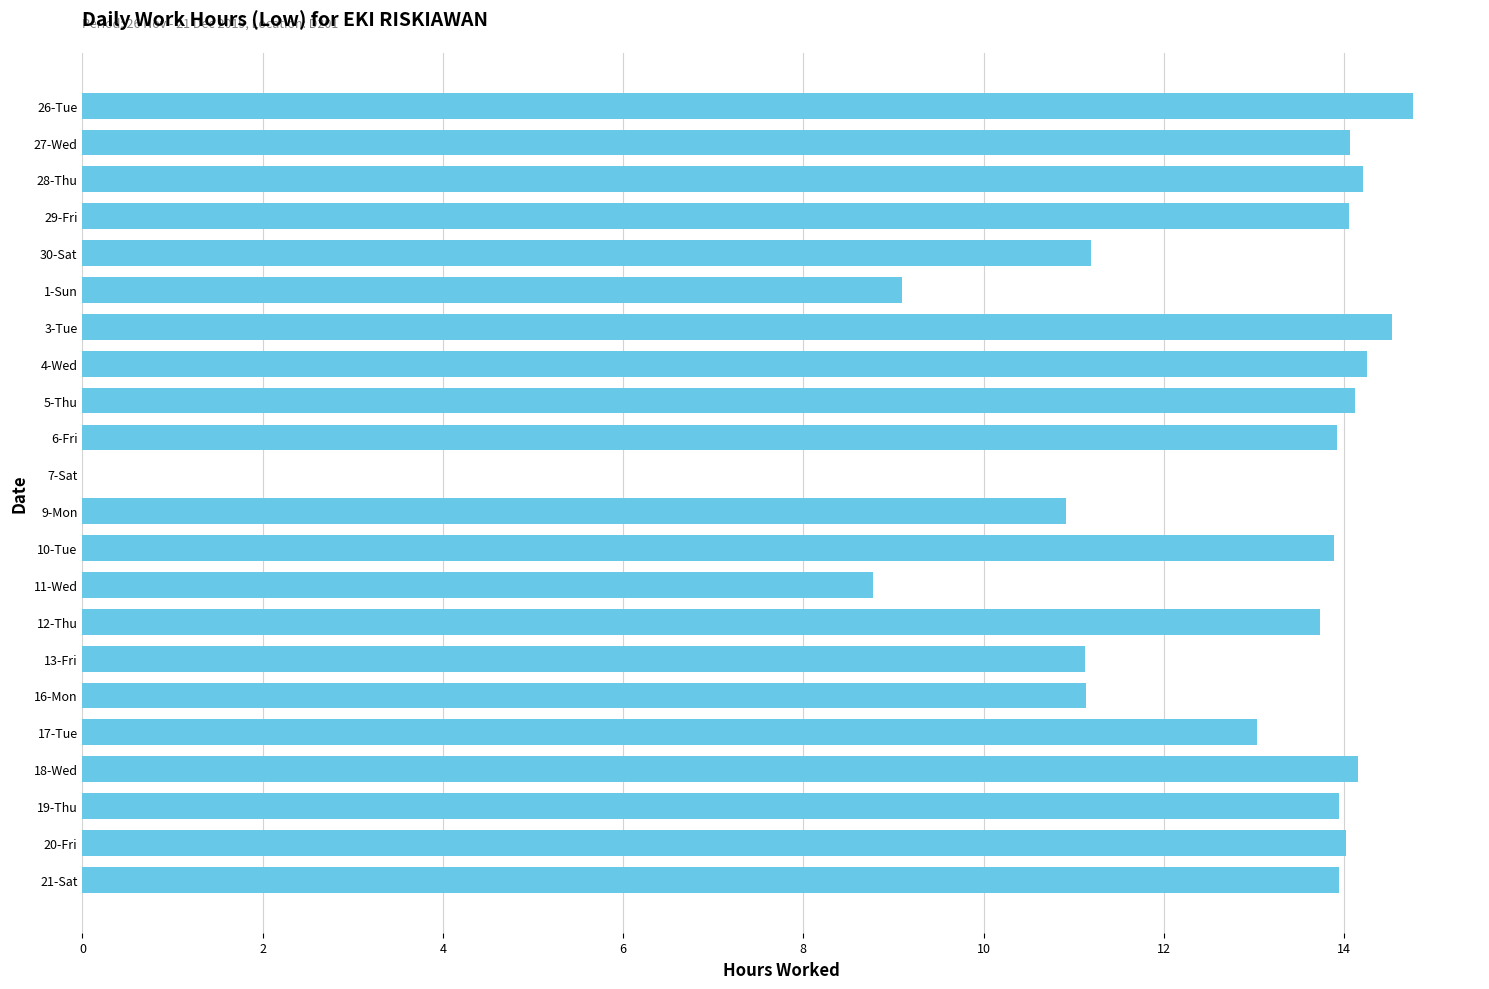

What is the maximum value shown in the chart?

14.8